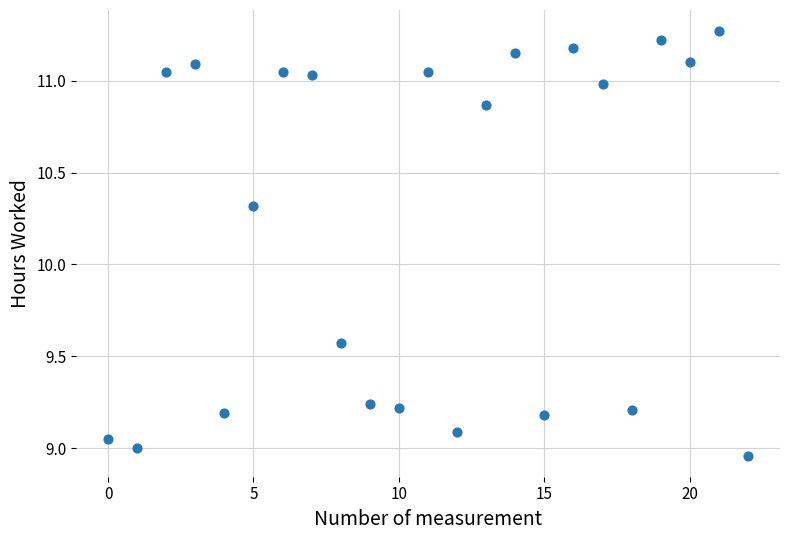

What is the range of Y values (max minus min)?

2.3